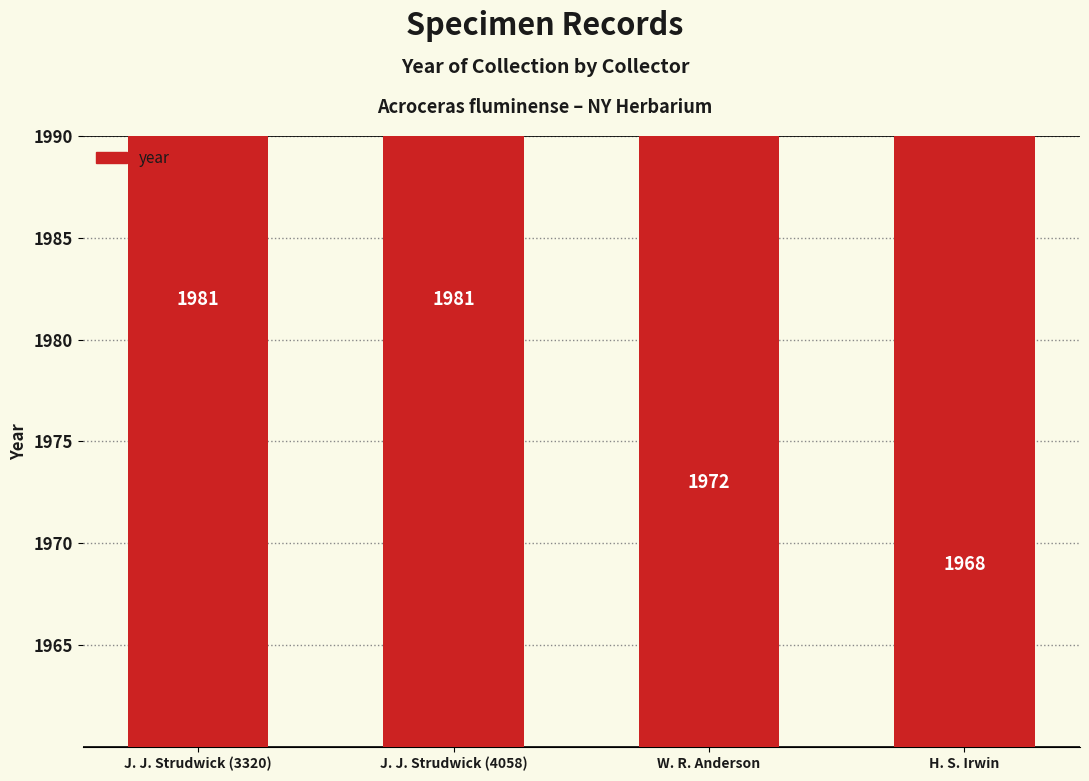

Is it true that the value at J. J. Strudwick (3320) is 1981?

True